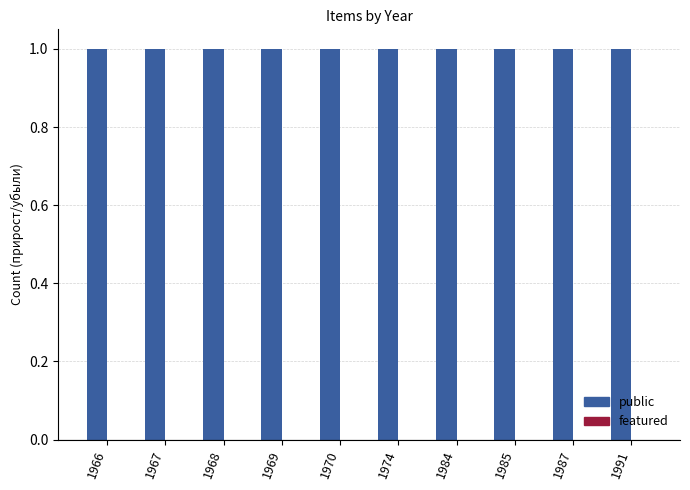

List the labels in order of public value, largest first.

1966, 1967, 1968, 1969, 1970, 1974, 1984, 1985, 1987, 1991